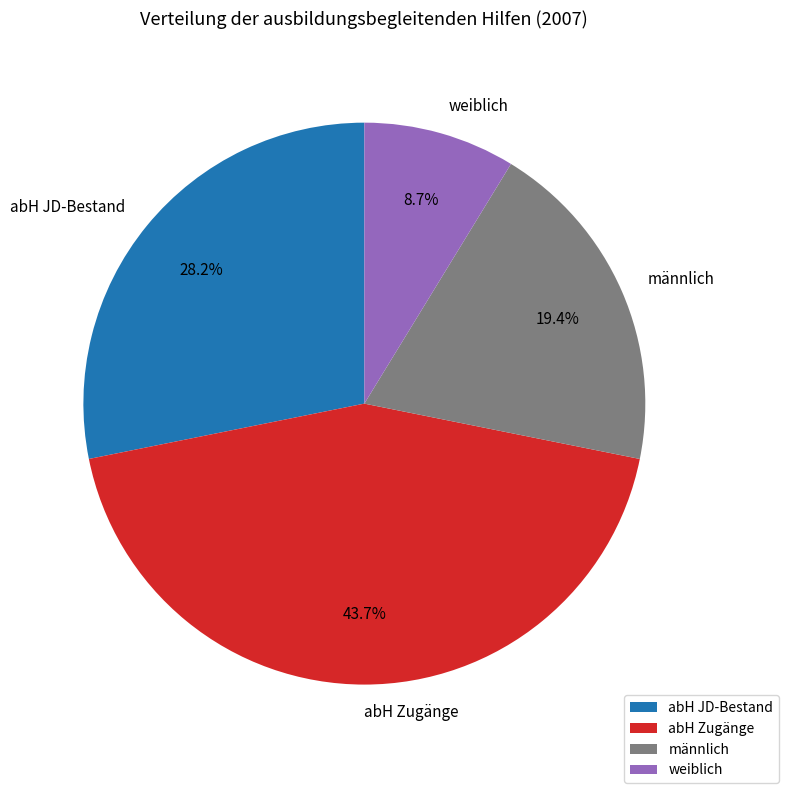

Is there a majority slice in this chart?

No